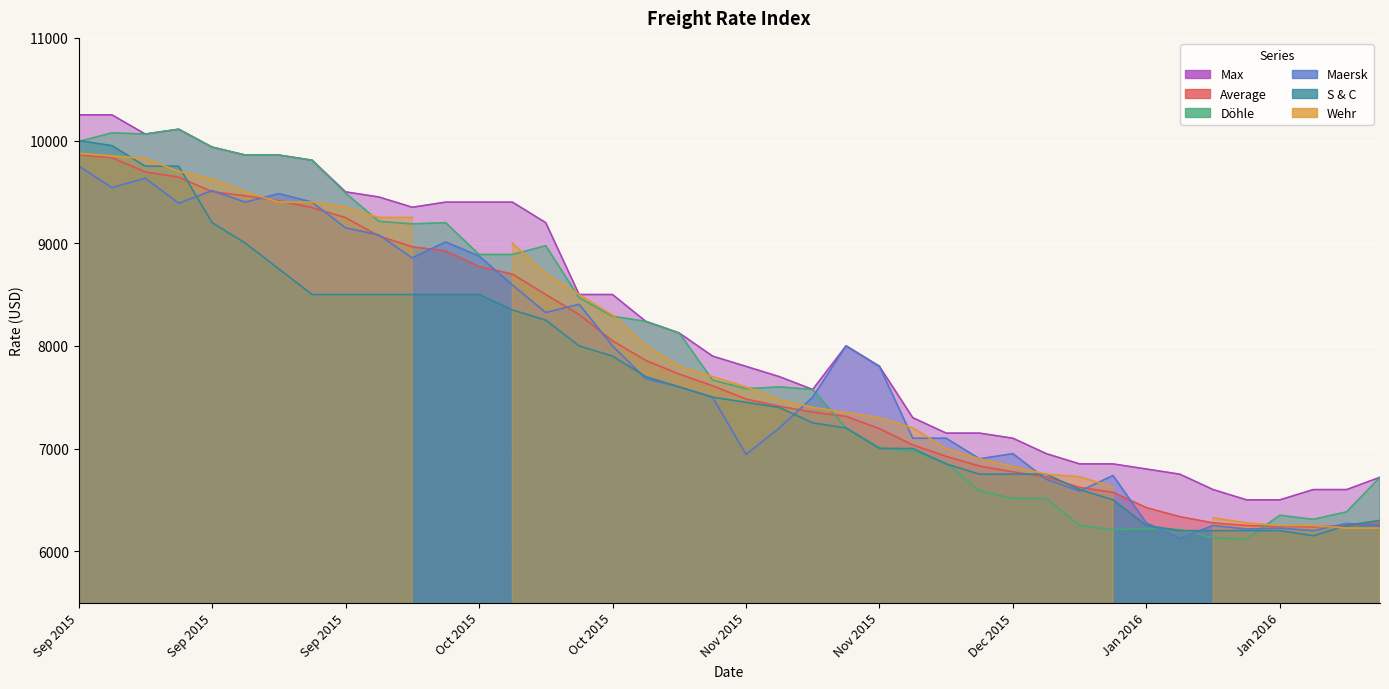

True or false: Average and Max intersect in this chart.

False